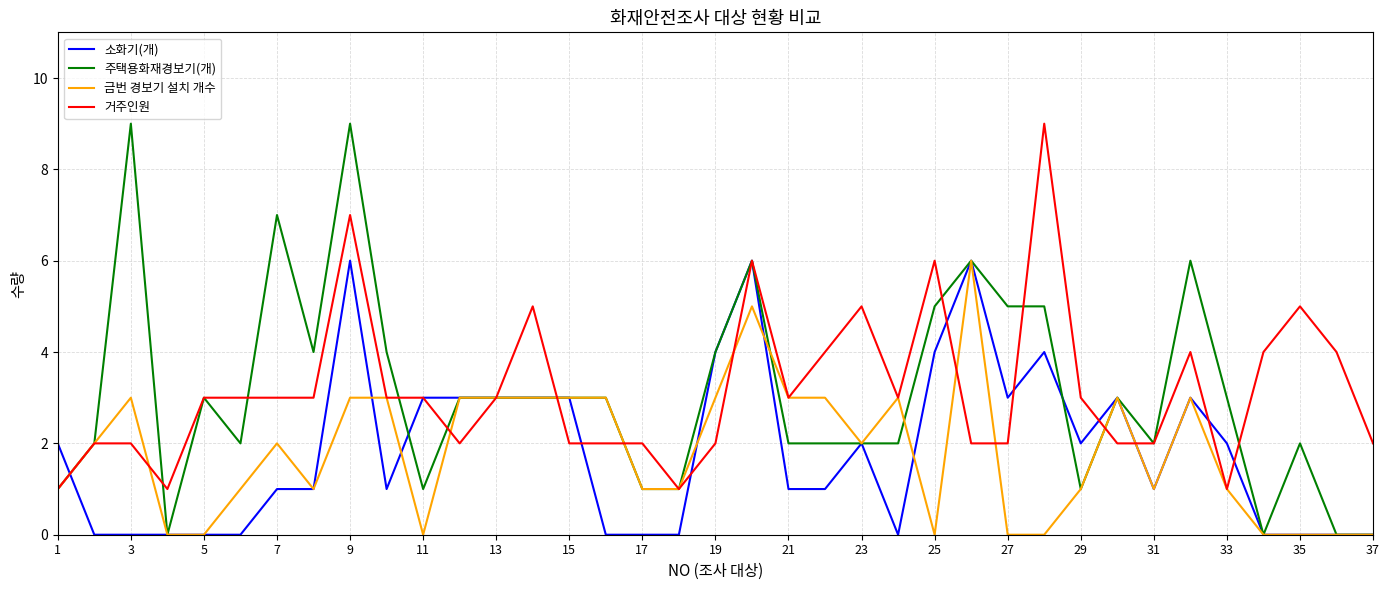

What is the maximum value shown in the chart?

9